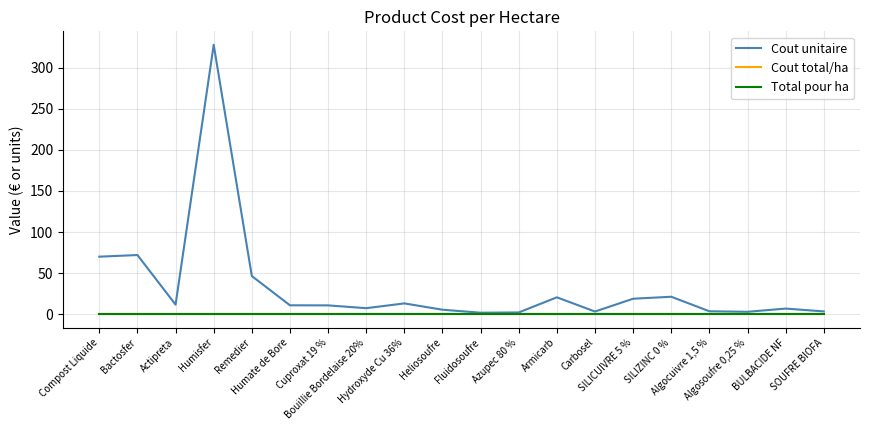

True or false: Cout unitaire has more than 2 points higher than both neighbors.

True